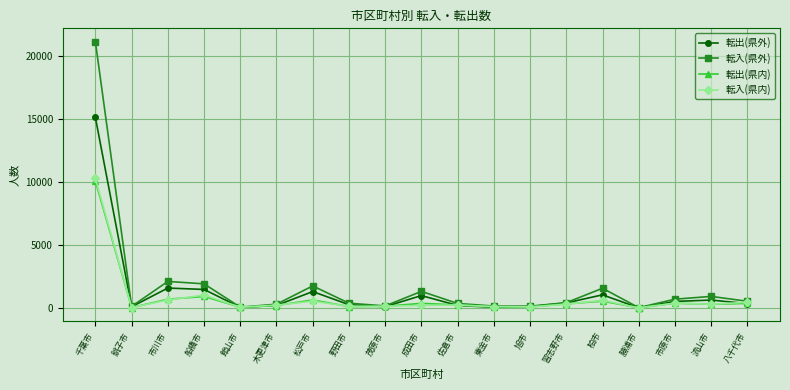

True or false: 転入(県内) has more than 0 interior local peaks.

True